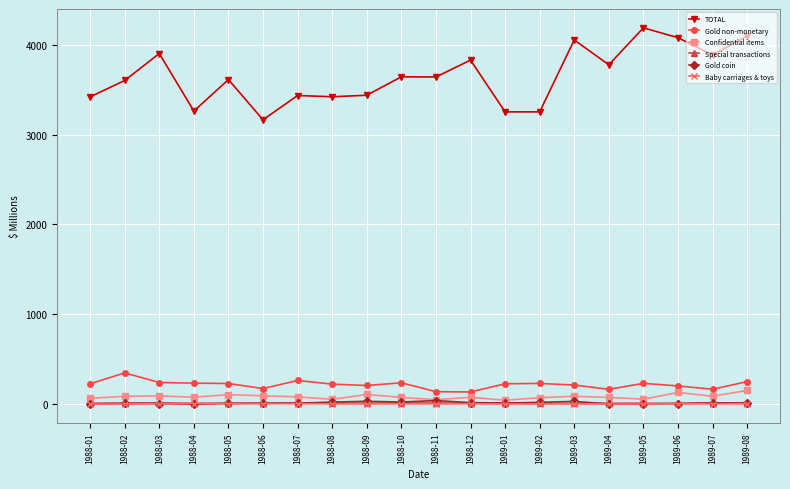

True or false: Gold coin and TOTAL cross at least once.

False